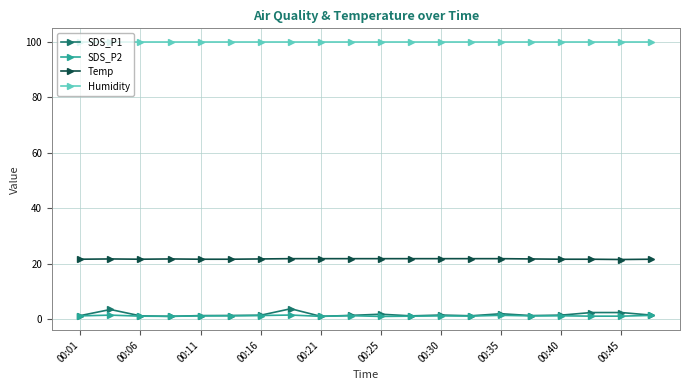

At how many categories does at least one series exceed 20?

20